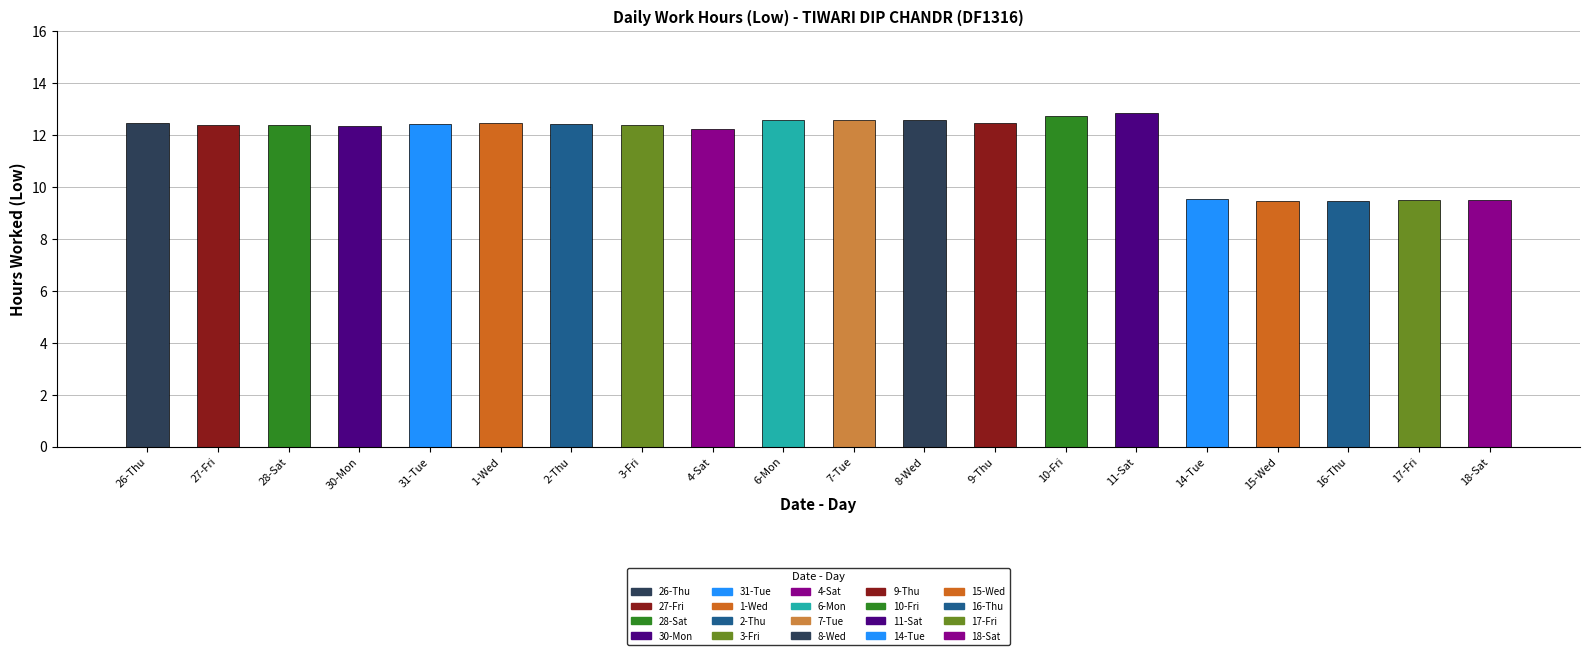

Is it true that the value at 4-Sat is 16.5?

False